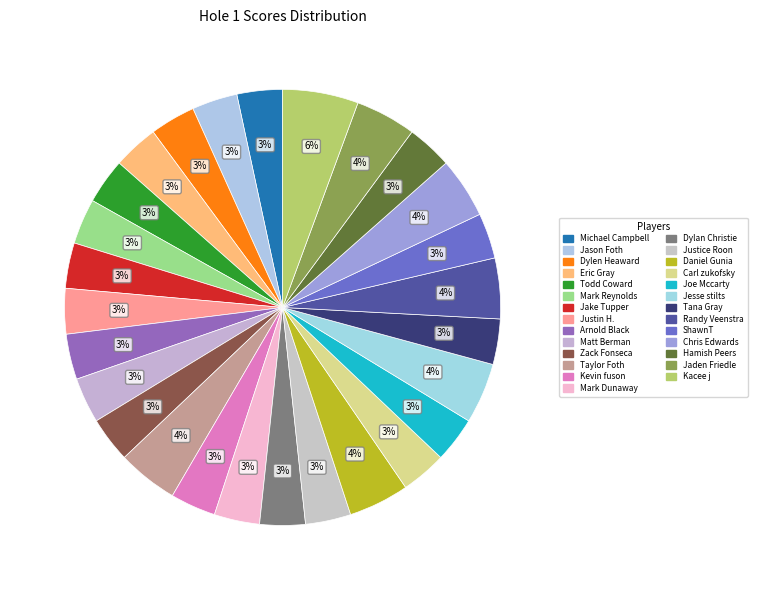

Is there any slice that represents more than half of the pie?

No